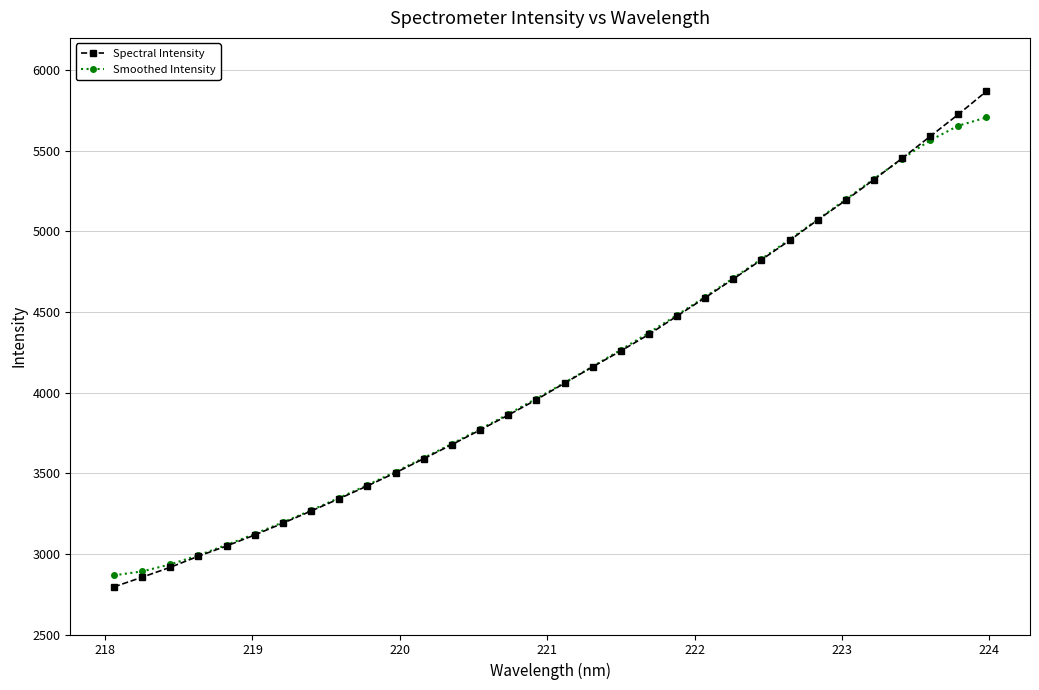

Which series has the widest spread of values?

Spectral Intensity